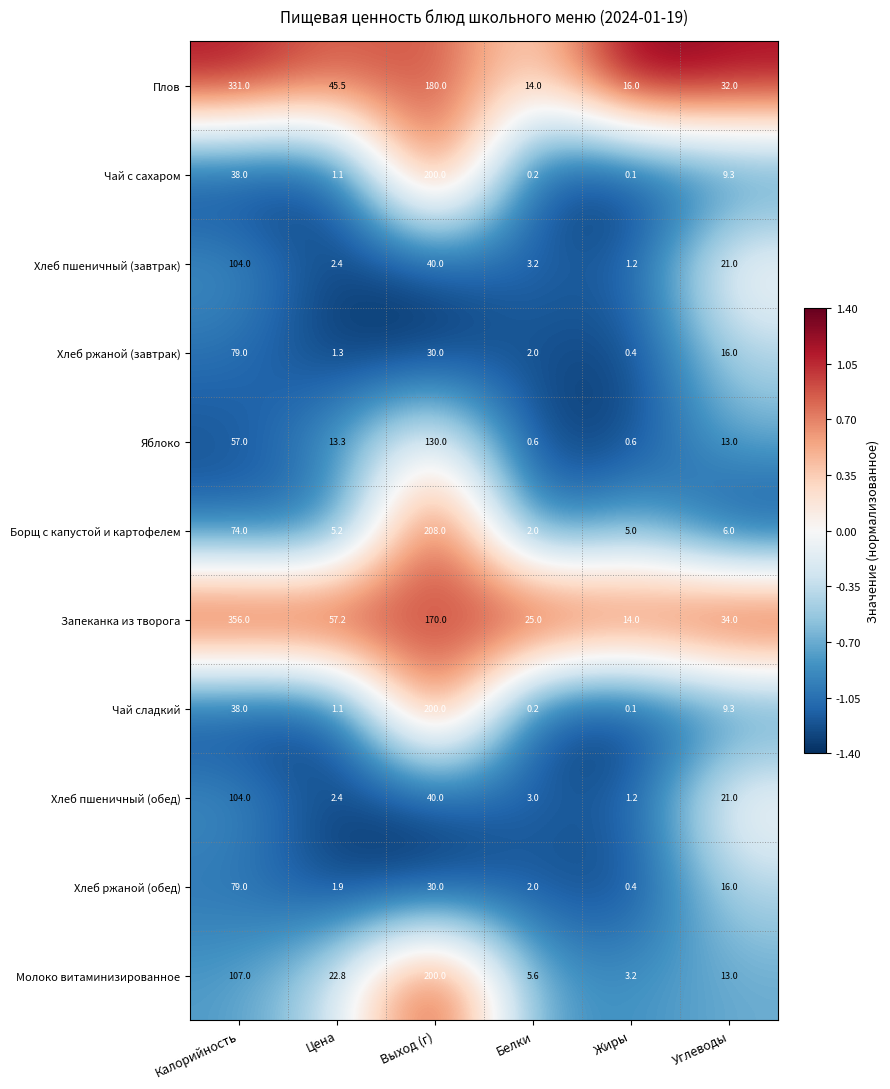

Which label corresponds to the smallest value in the chart?

Жиры